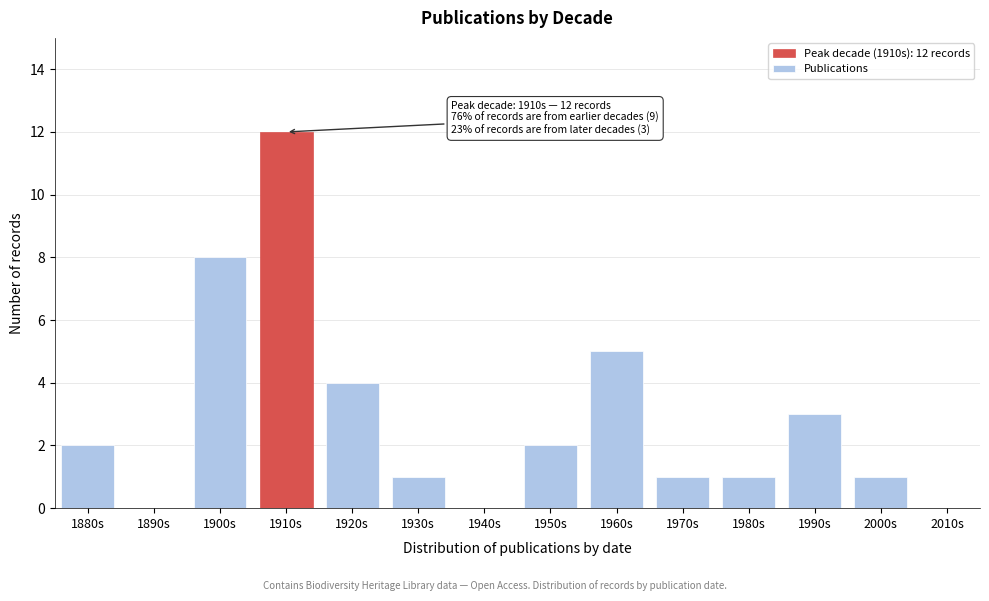

Reading right to left, what are all the values shown in this chart?

2010s=0	2000s=1	1990s=3	1980s=1	1970s=1	1960s=5	1950s=2	1940s=0	1930s=1	1920s=4	1910s=12	1900s=8	1890s=0	1880s=2